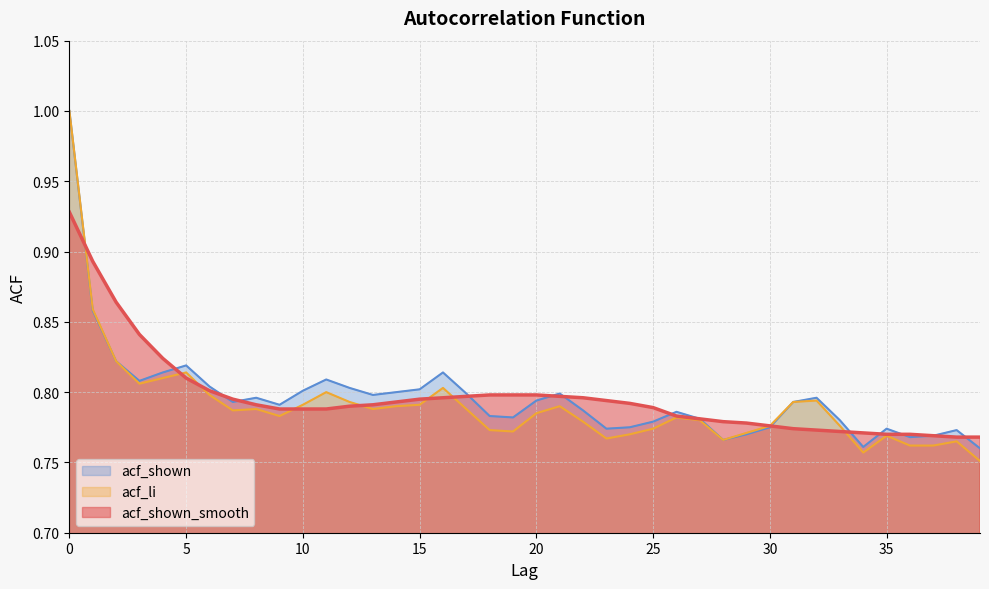

At which label is acf_shown_smooth closest to 0?

38